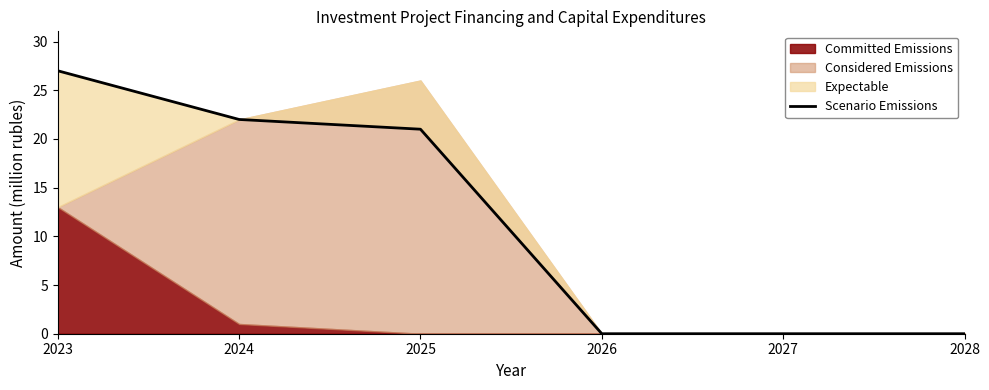

List the labels in order of value, largest first.

2023, 2024, 2025, 2026, 2027, 2028